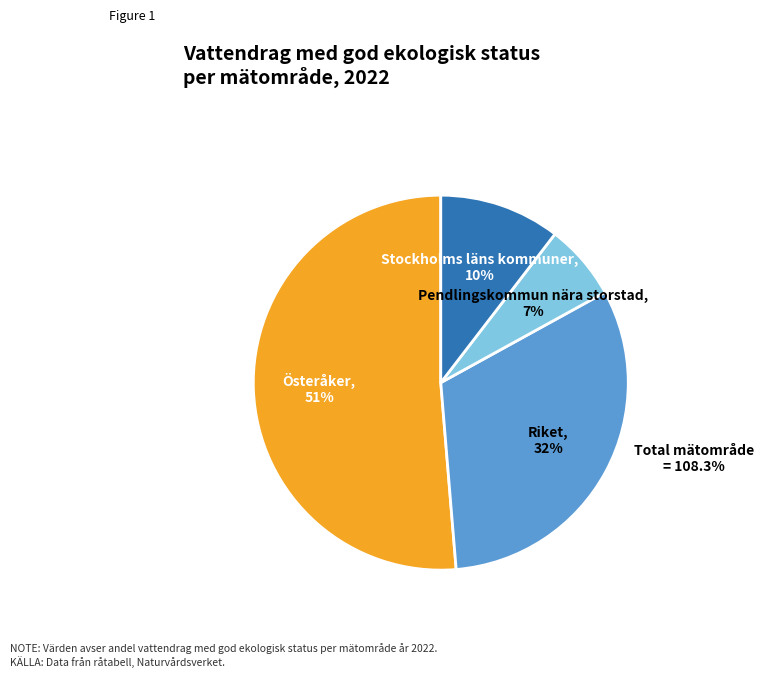

How many segments does this pie chart have?

4